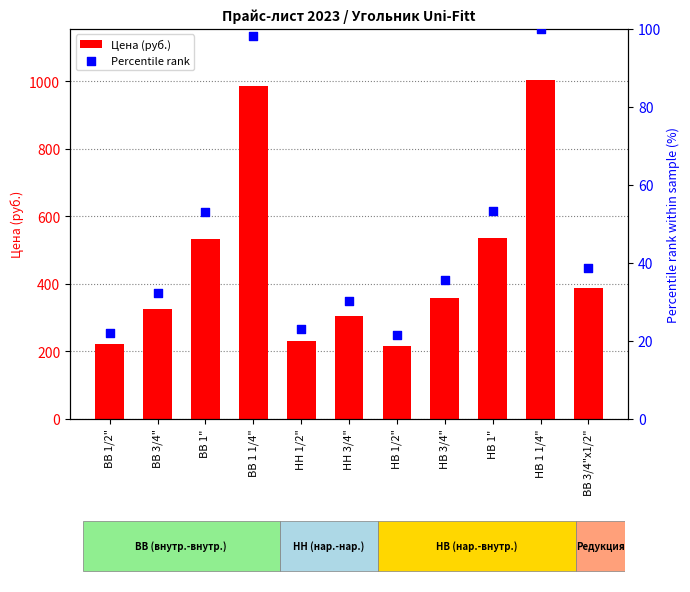

Which series contains the highest Y value?

Цена (руб.)